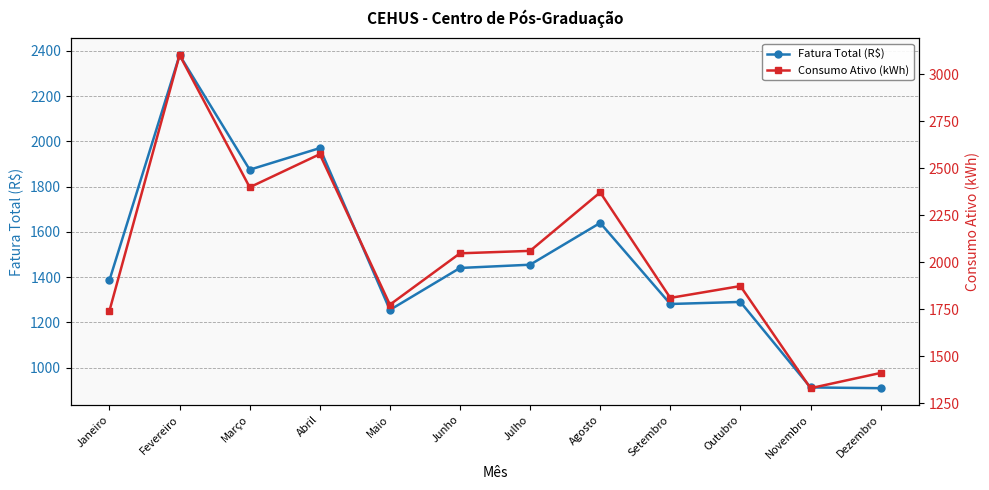

The value of Consumo Ativo (kWh) at Junho is 3230.8. True or false?

False